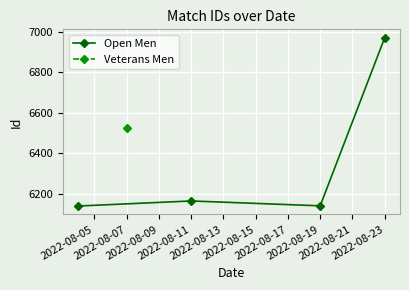

What is the highest value of the Open Men series?

6970